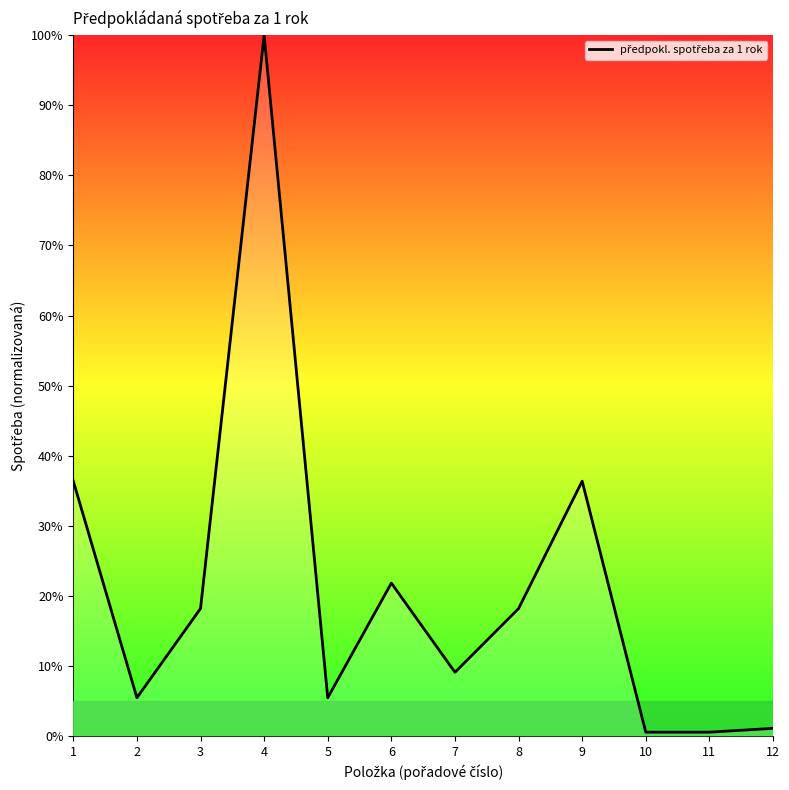

What is the difference between the values at 12 and 11?

0.5